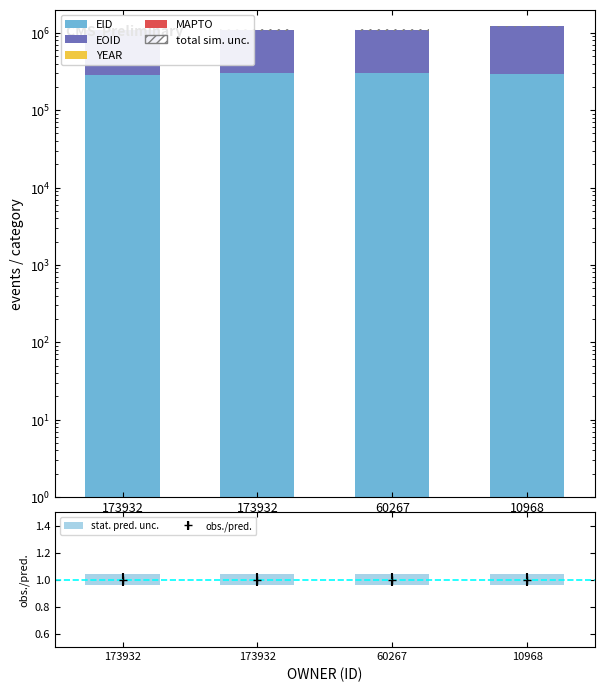

What is the difference between the highest and lowest values at 173932?

790461.0